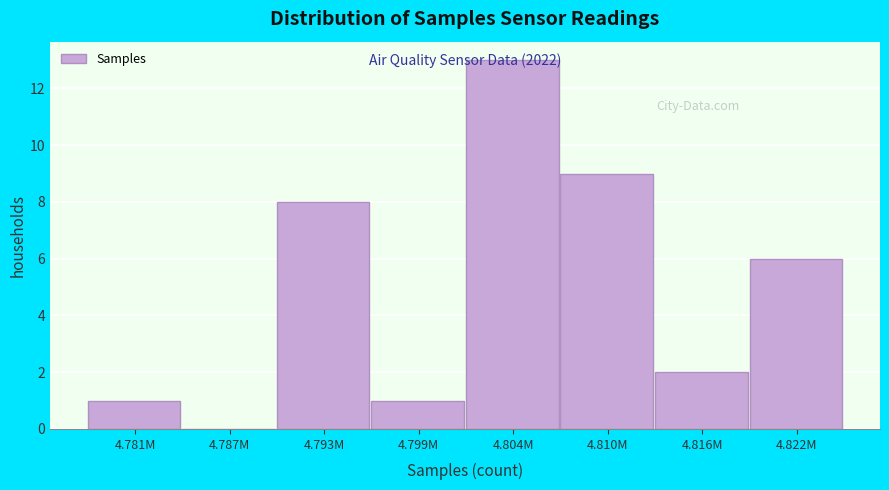

The chart shows a value of 21 at 4.804M. True or false?

False